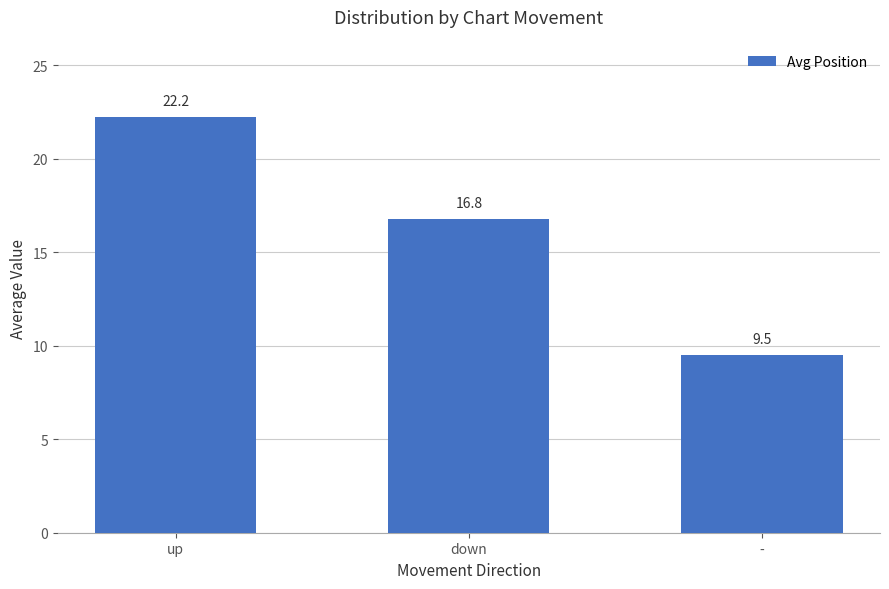

Does the chart contain any negative values?

No